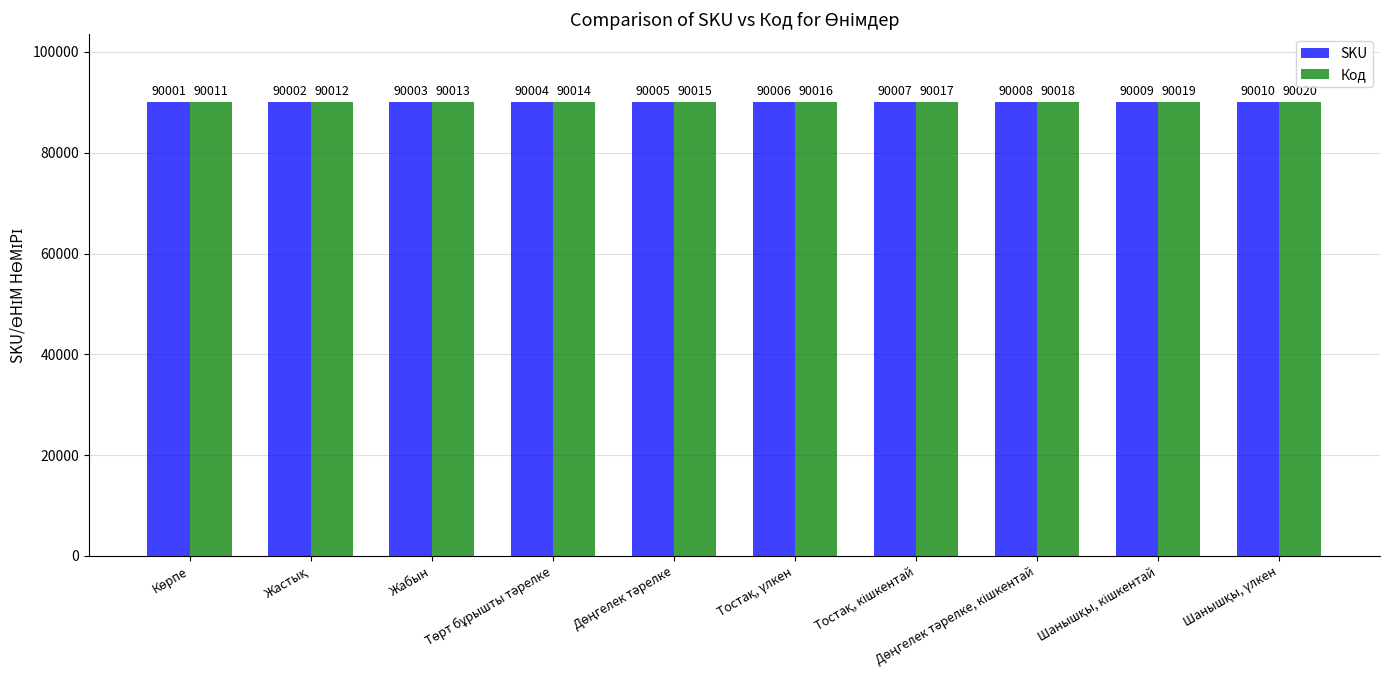

What is the maximum value for Код?

90020